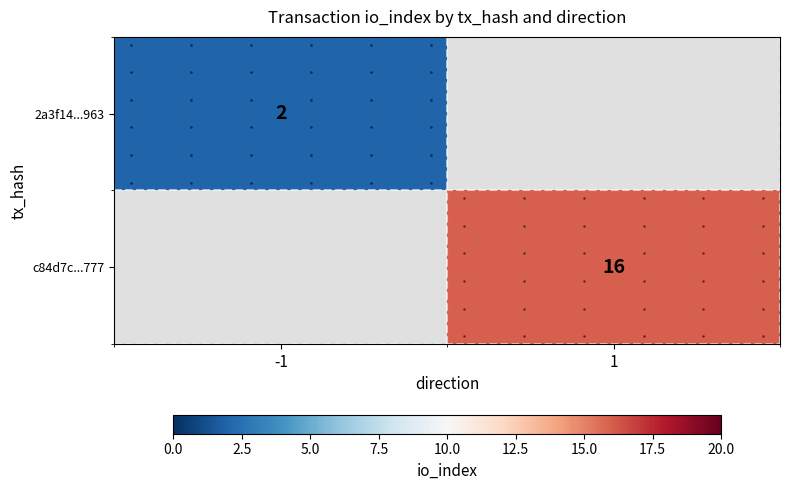

How many categories are shown in the chart?

2